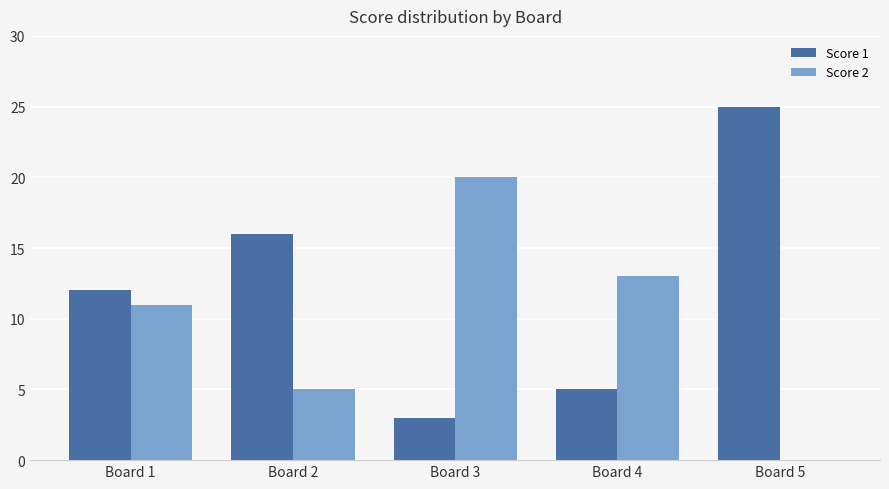

Where is Score 2 nearest to the value 10?

Board 1